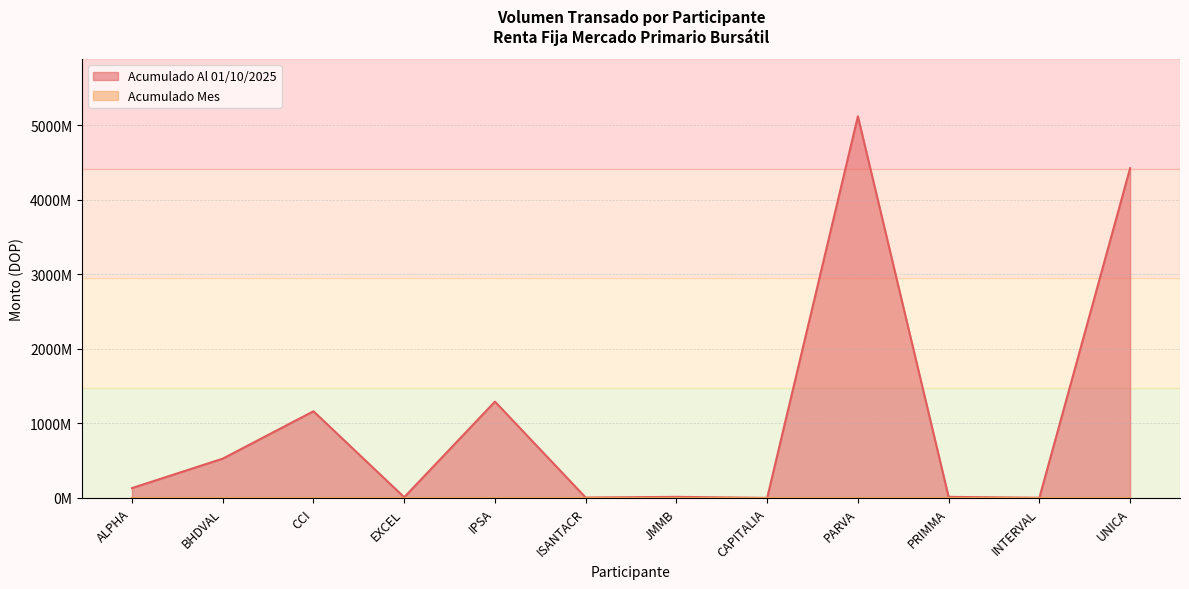

Where is the data nearest to the value 2560009945?

IPSA